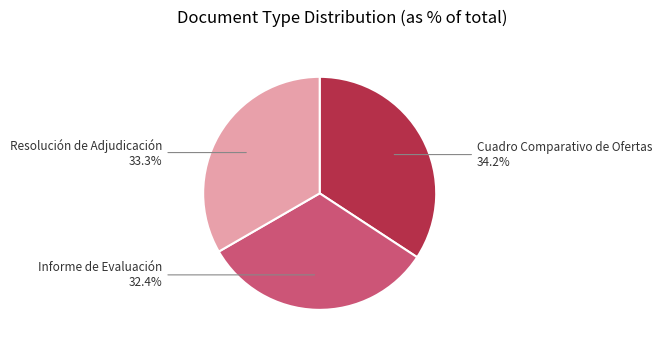

What is the largest slice in the pie chart?

Cuadro Comparativo de Ofertas